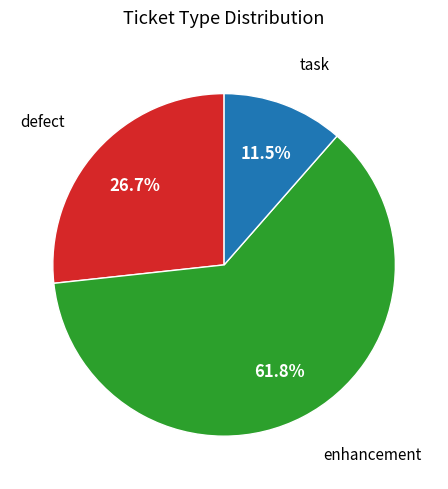

Count the number of slices in the pie.

3